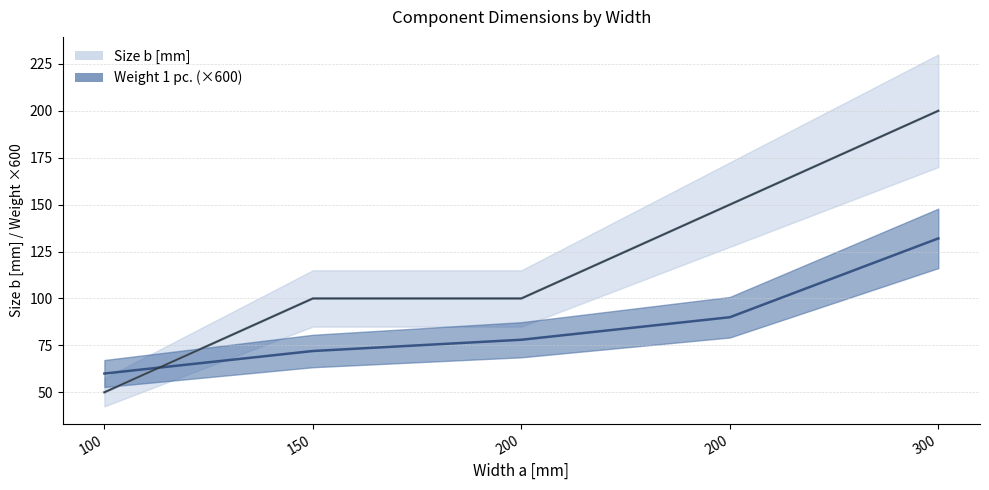

Does the chart have visible grid lines?

Yes